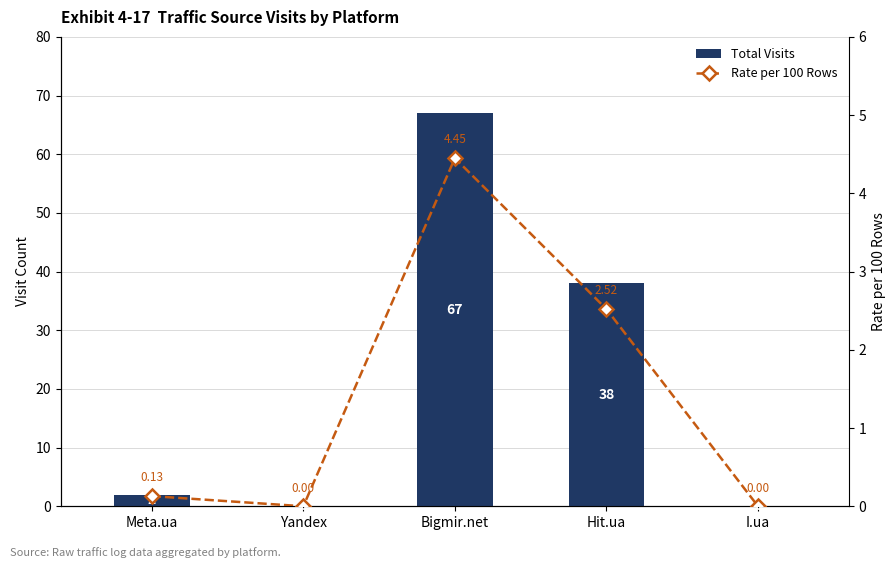

What is the total value across all series at Meta.ua?

2.1